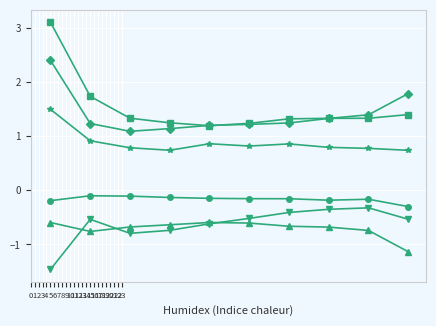

What is the smallest value displayed?

-1.5